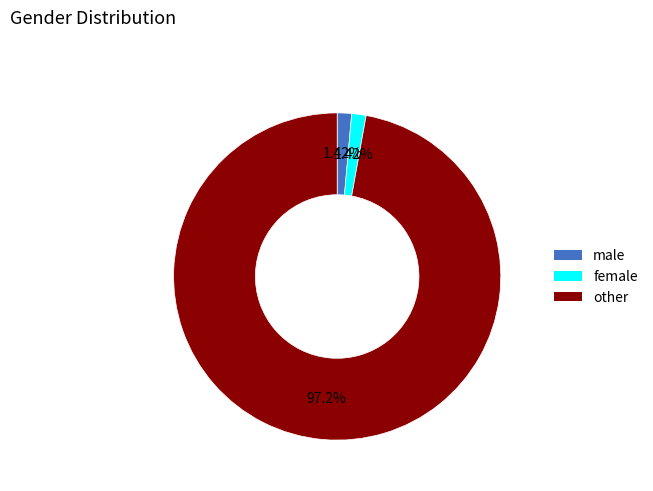

Count the number of slices in the pie.

3